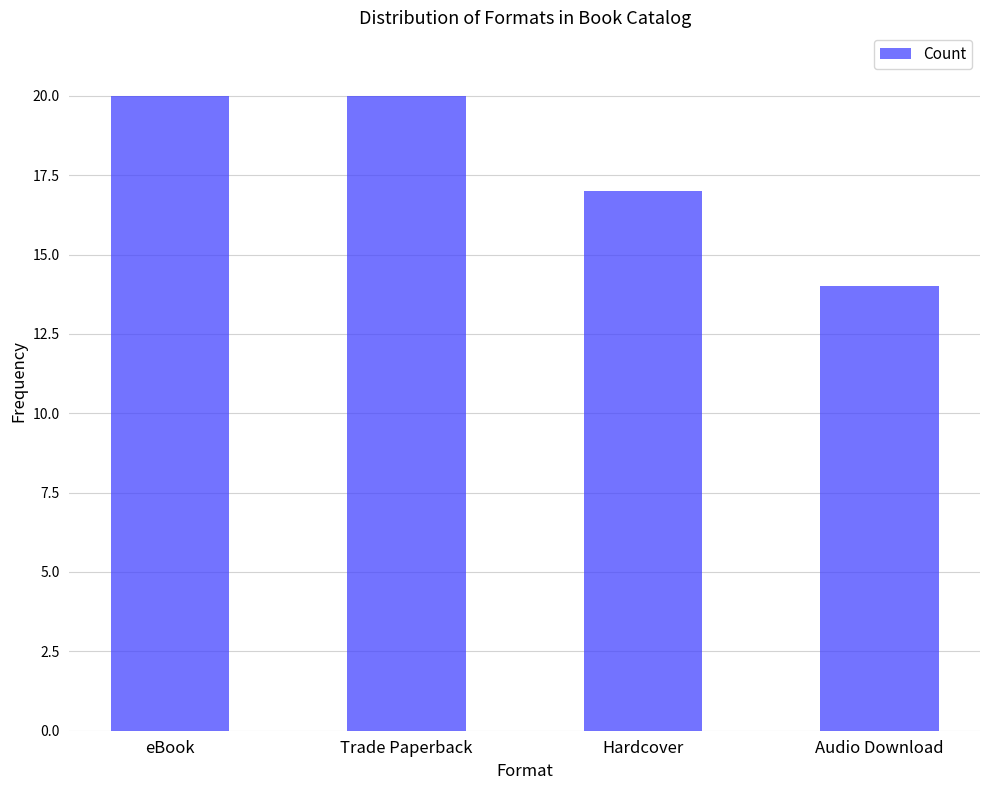

True or false: the data shows 10 at eBook.

False